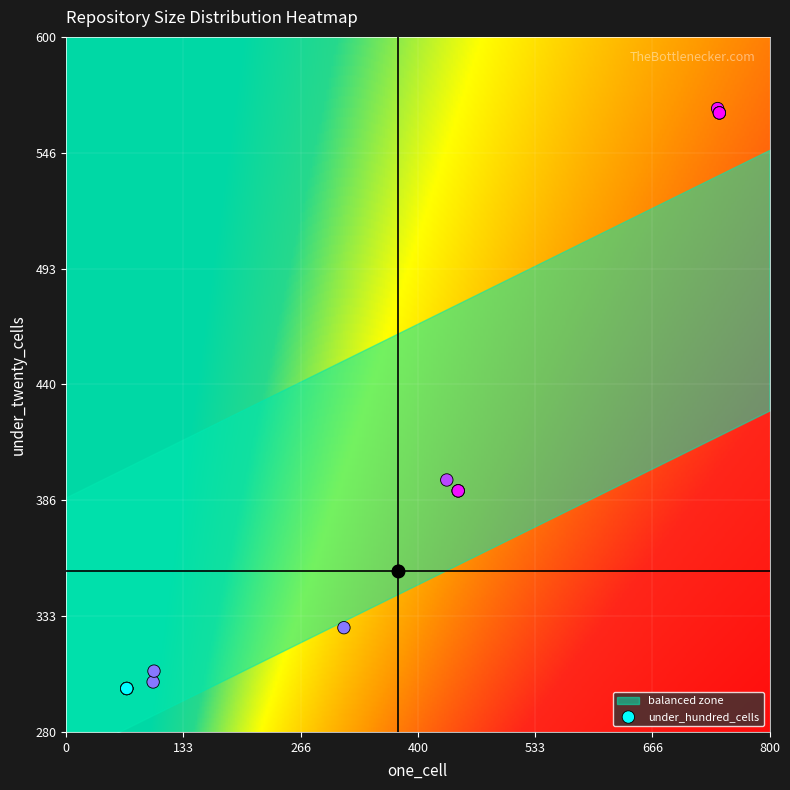

What Y value in the scatter plot is closest to 433?

396